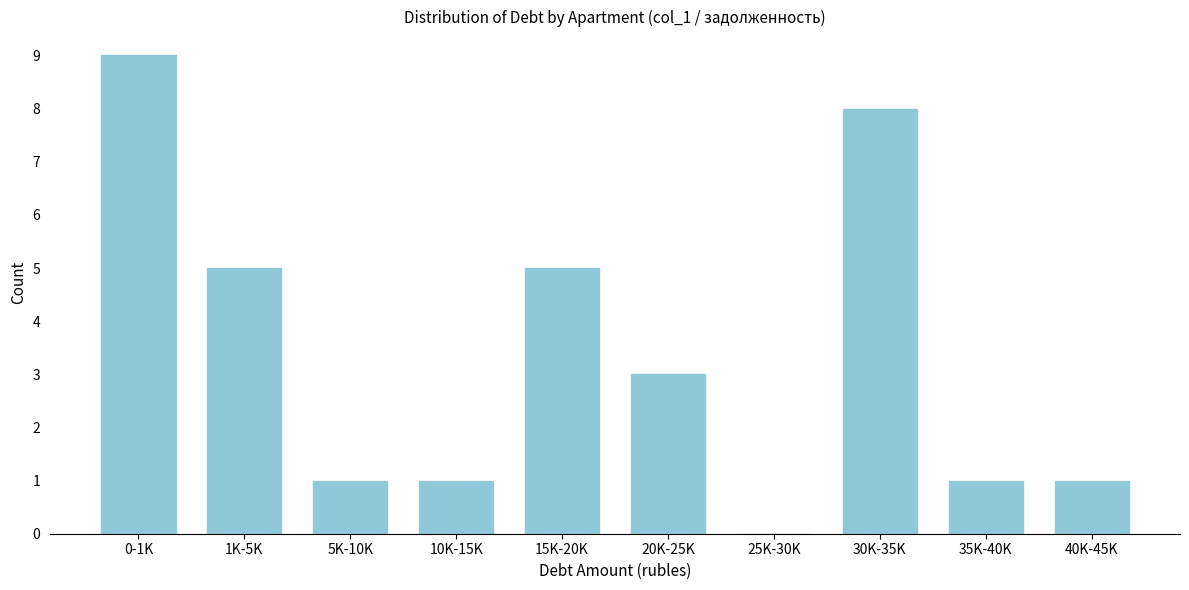

Reading left to right, what are all the values shown in this chart?

0-1K=9	1K-5K=5	5K-10K=1	10K-15K=1	15K-20K=5	20K-25K=3	25K-30K=0	30K-35K=8	35K-40K=1	40K-45K=1